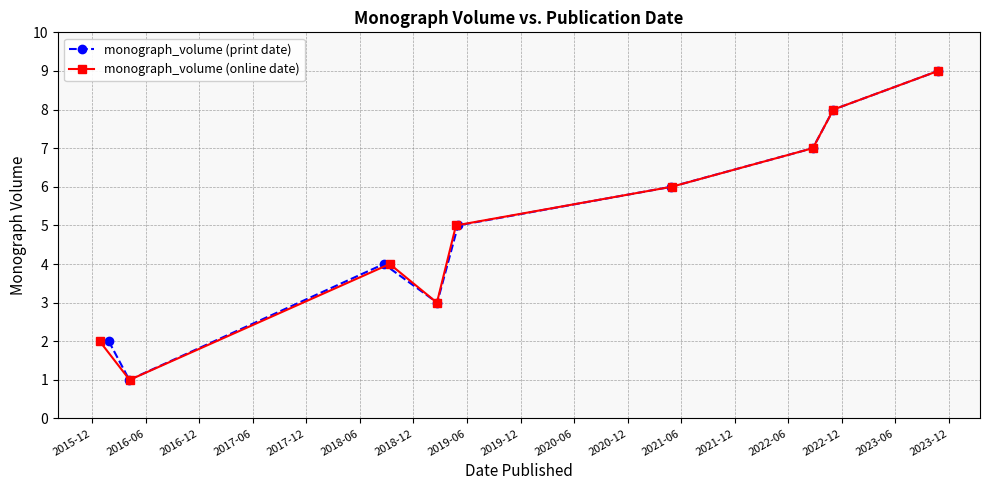

In monograph_volume (online date), how many points are lower than both neighbors (excluding endpoints)?

2